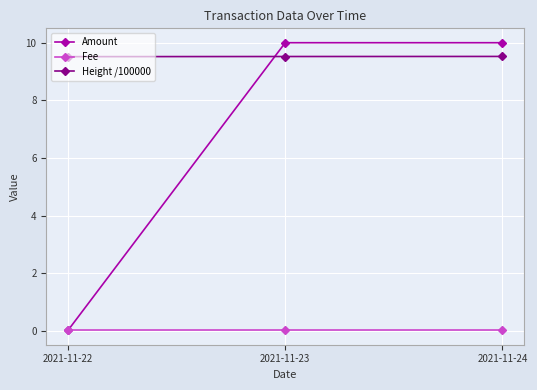

Is it true that Height /100000 equals 2.0 at 2021-11-23?

False